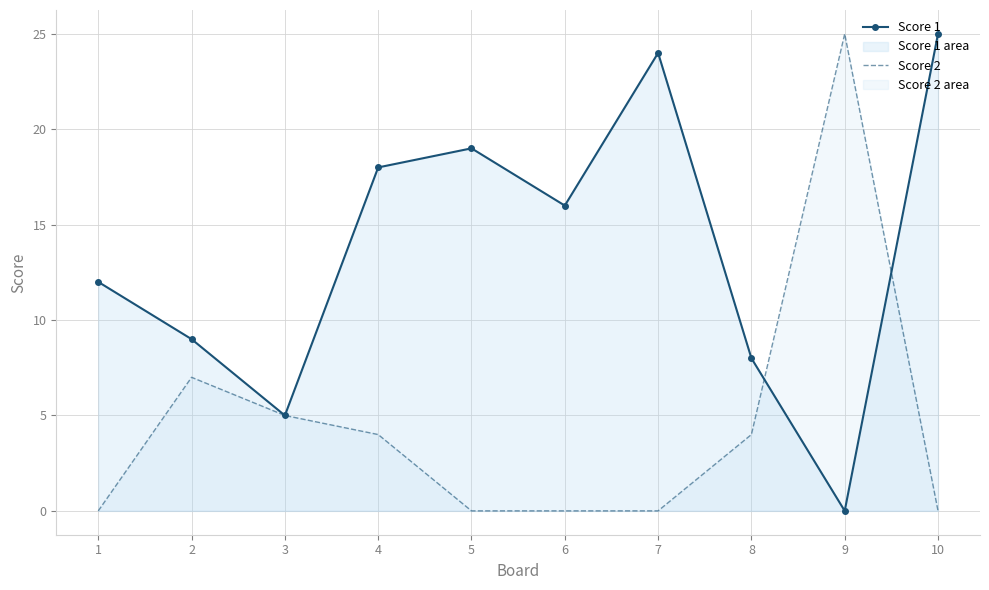

Which series changed the most between 4 and 10?

Score 1